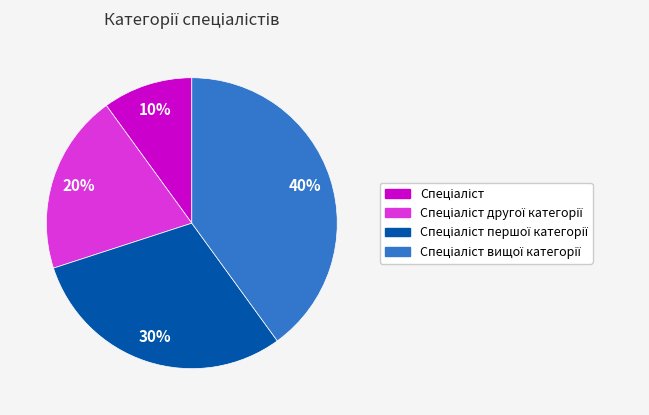

Does any single category account for the majority?

No